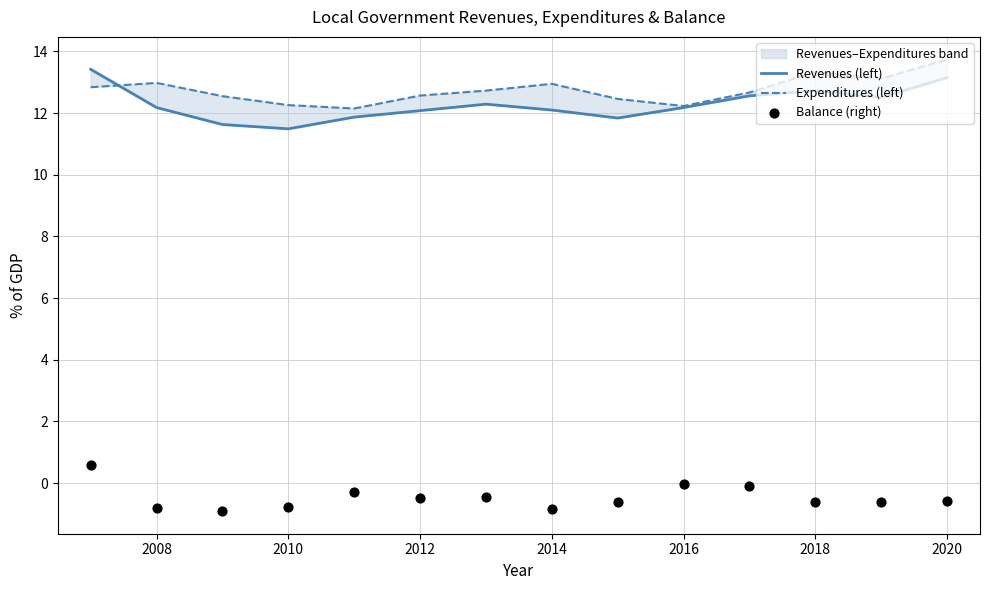

Which series has the largest total across all categories?

Expenditures (left)